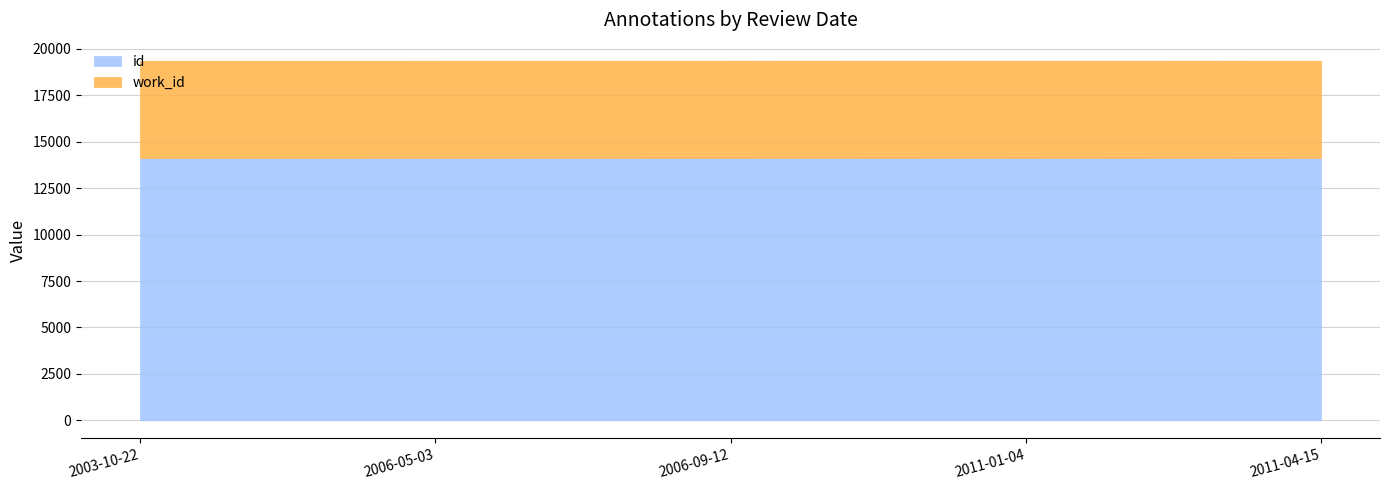

How many interior local peaks does the id series have?

1